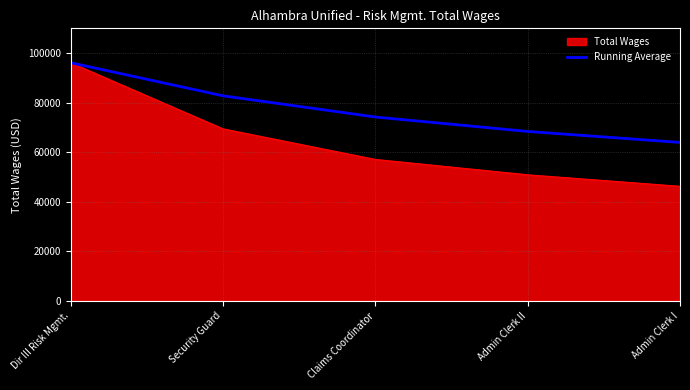

The Total Wages series shows 80282.7 at Admin Clerk II. True or false?

False